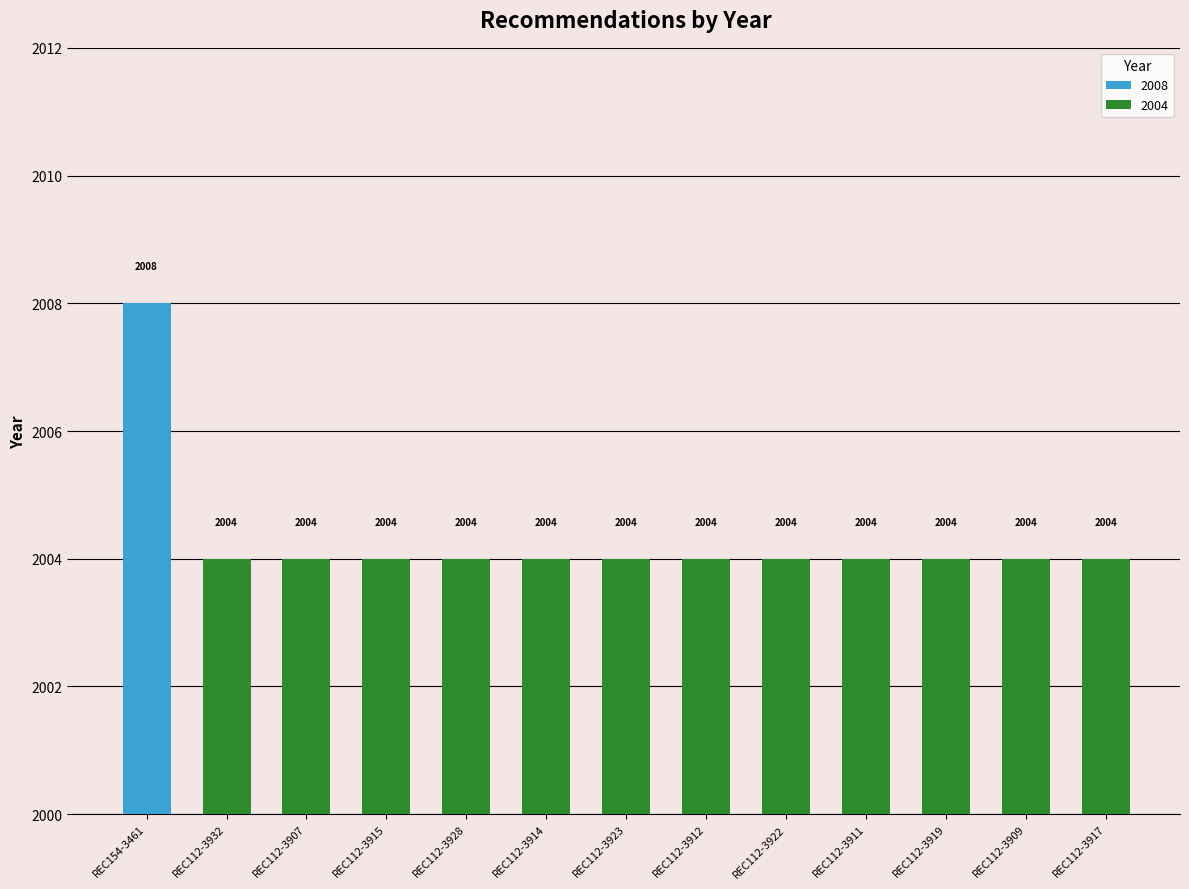

How many bars are there in total?

13